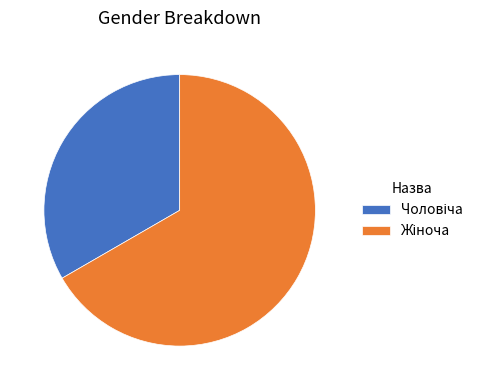

Does any single category account for the majority?

Yes